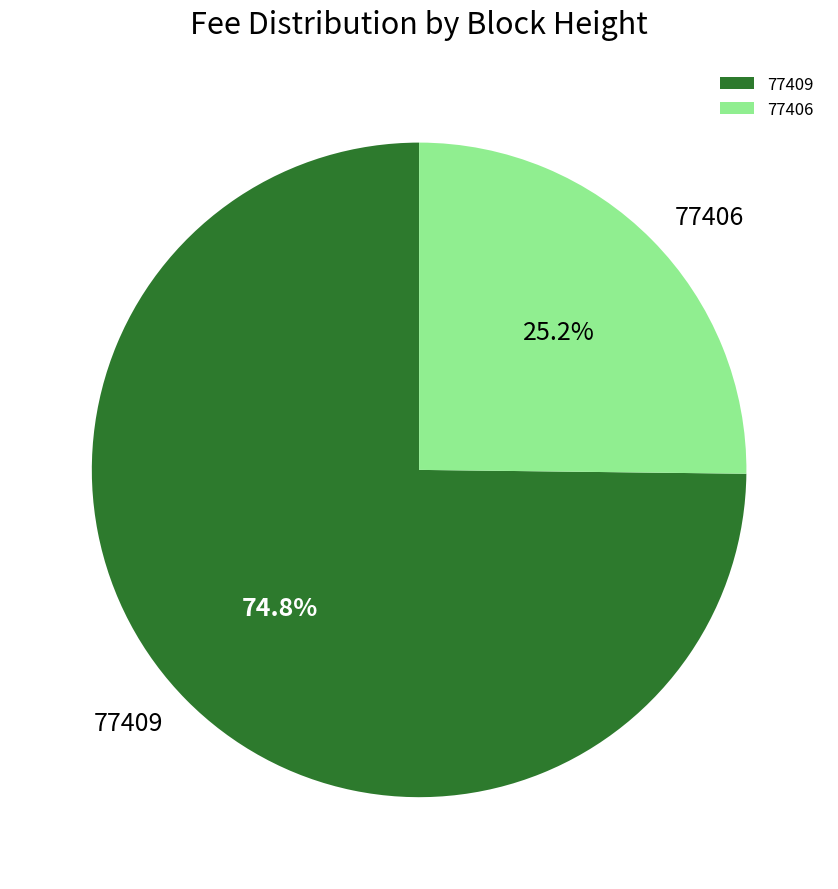

To the nearest percent, what is the combined percentage of 77409 and 77406?

100%